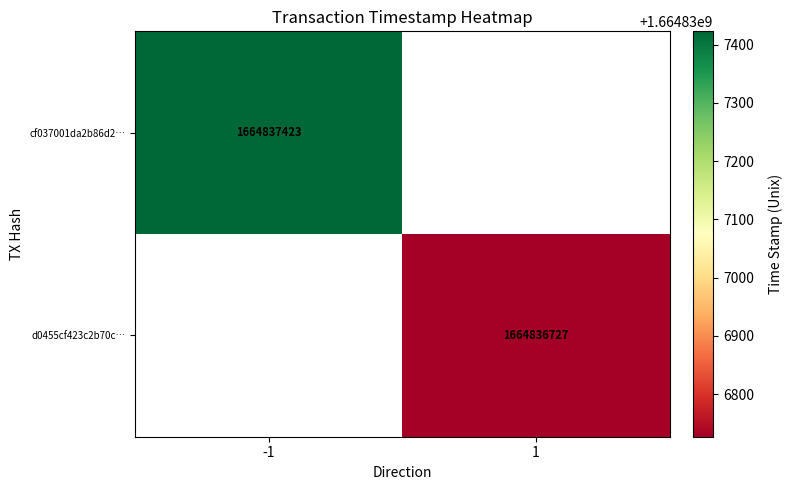

Read the d0455cf423c2b70cc667188710b071624f7d598 value at time_stamp, to the nearest 10.

1664836730